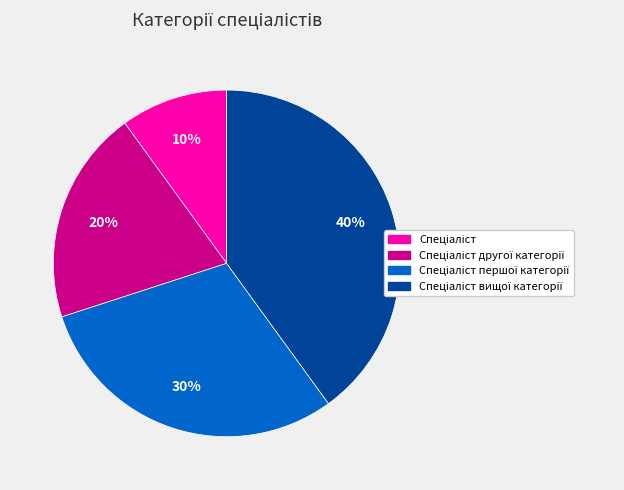

To the nearest percent, what is the average slice percentage?

25%